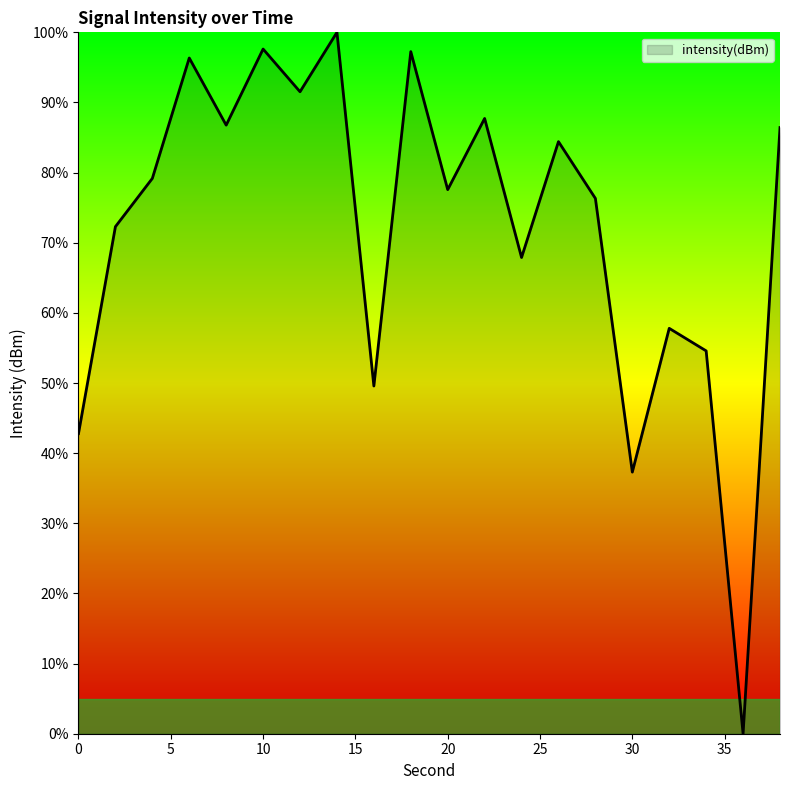

What is the value of the 18th point from the left?

54.6